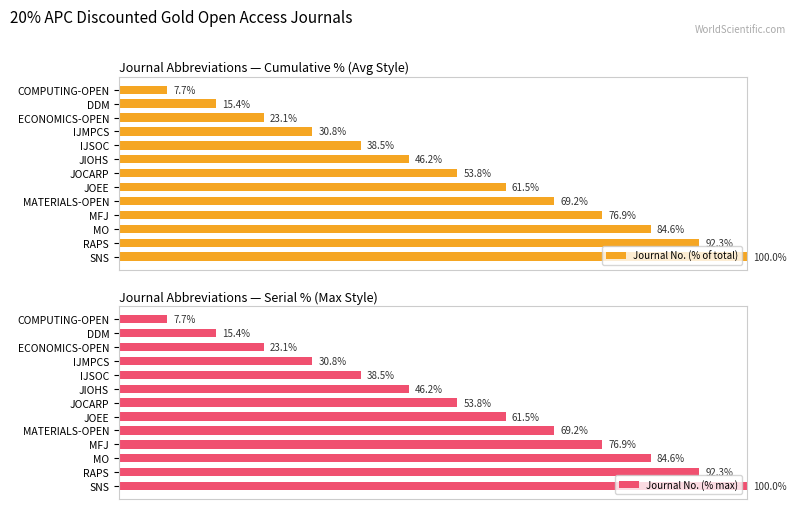

List the labels in order of Journal No. (% max) value, largest first.

SNS, RAPS, MO, MFJ, MATERIALS-OPEN, JOEE, JOCARP, JIOHS, IJSOC, IJMPCS, ECONOMICS-OPEN, DDM, COMPUTING-OPEN